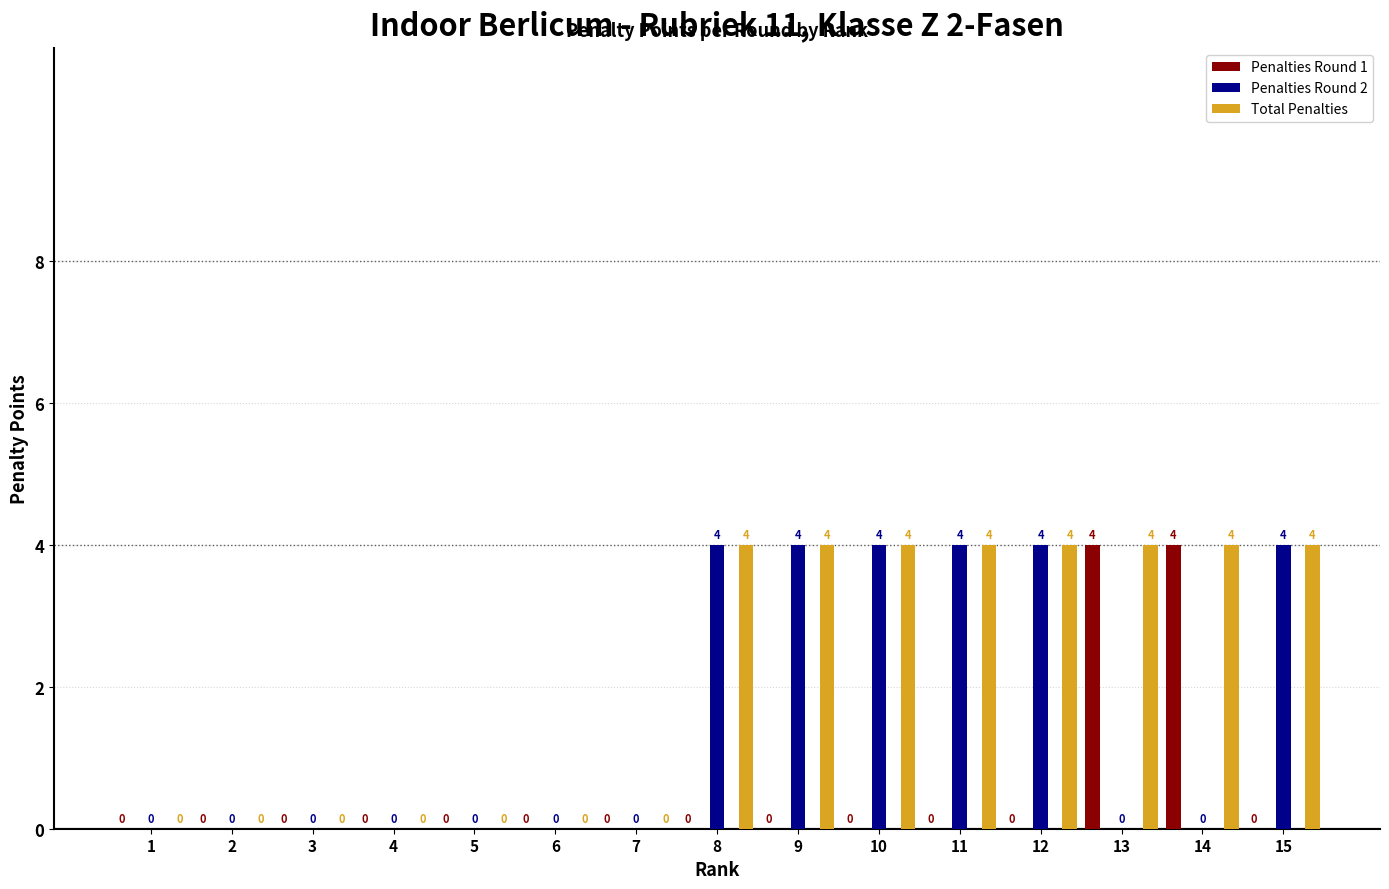

Which category has the lowest value in the Penalties Round 1 series?

1